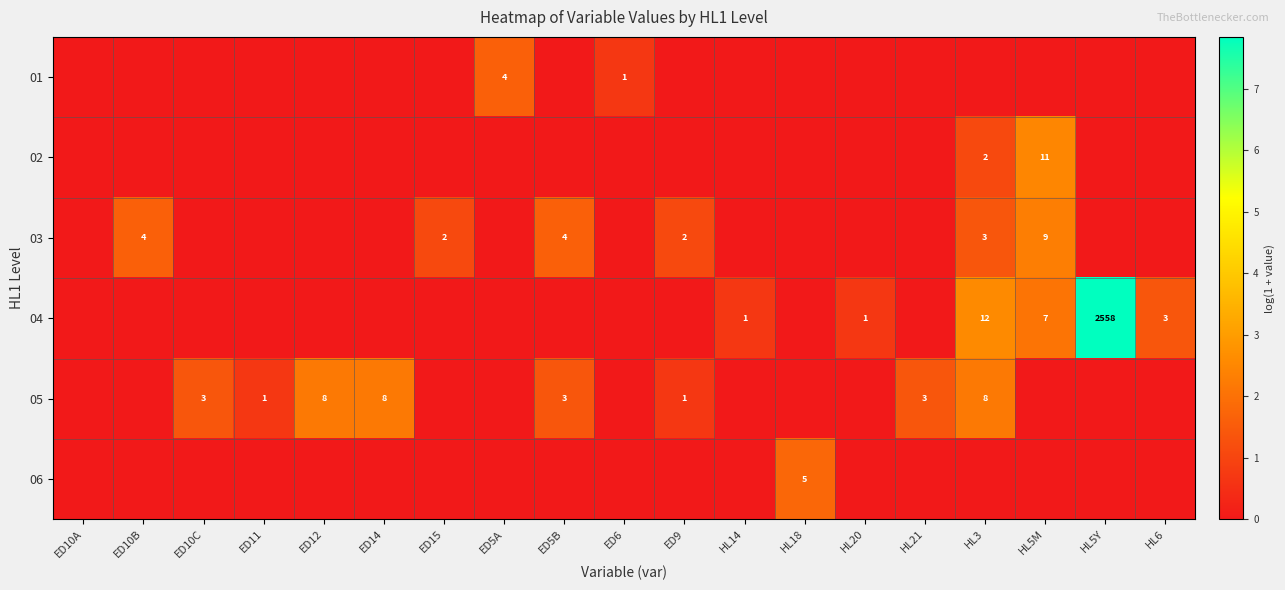

How many data points does each series have?

19